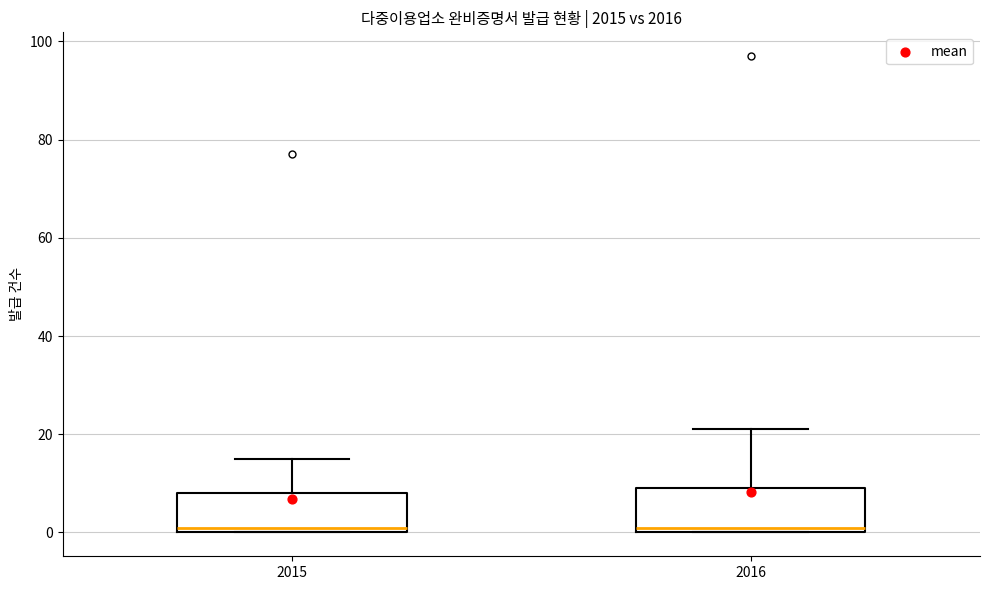

Reading left to right, transcribe this box plot: for each box, give where its median line is, the range the box spans, and where its two whiskers end, as read against the y-axis. The values are not printed on the chart, so give them approximately, as read against the axis.

2015: median 2, box 0 to 8, whiskers 0 to 16
2016: median 2, box 0 to 10, whiskers 0 to 22